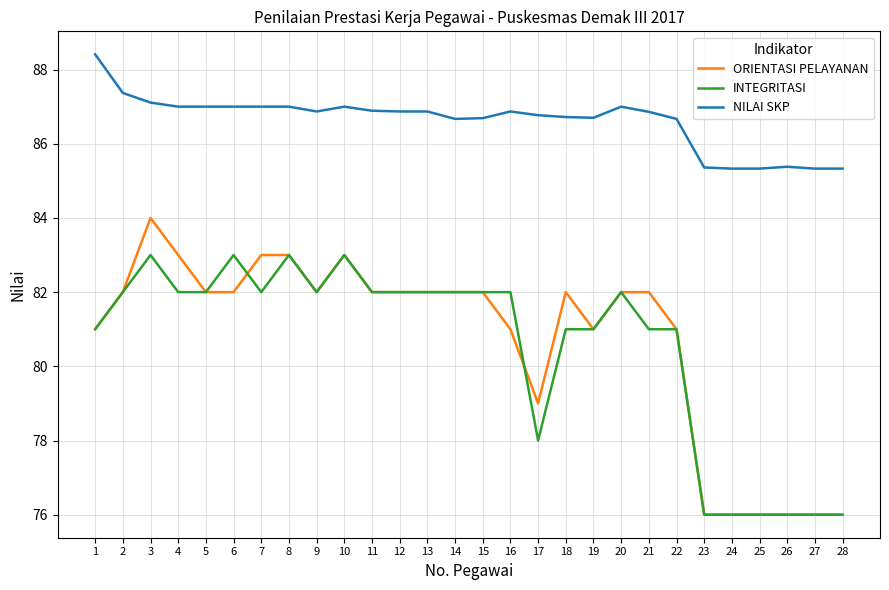

True or false: INTEGRITASI and ORIENTASI PELAYANAN cross at least once.

True